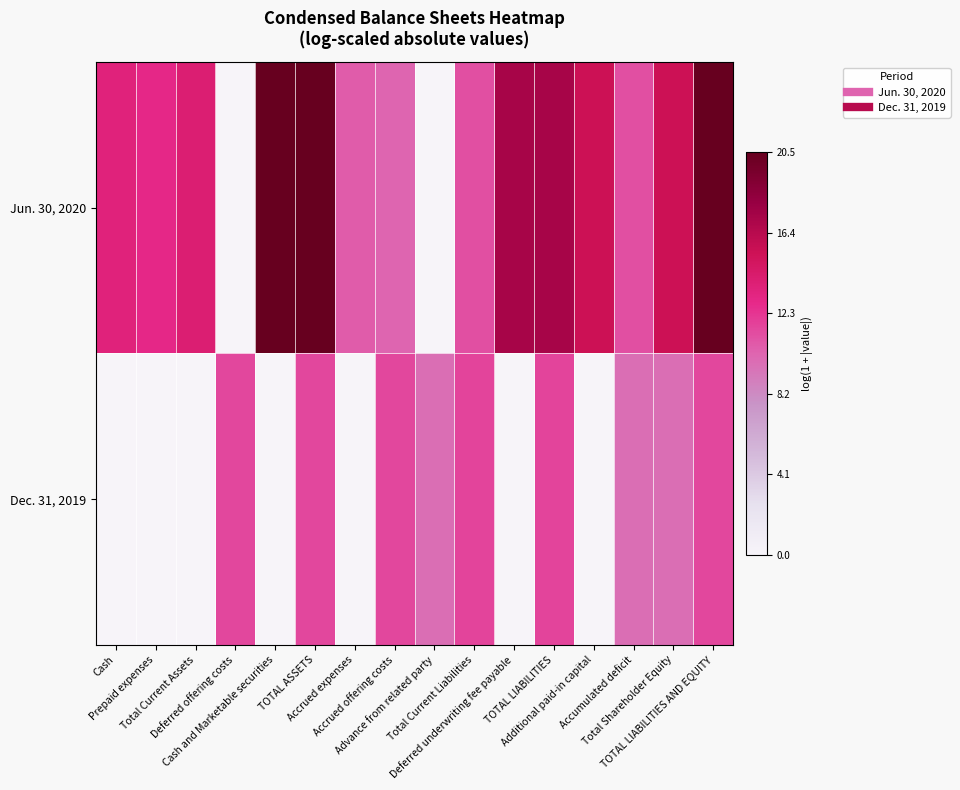

What is the spread (max minus min) of values at Accrued offering costs?

1.3